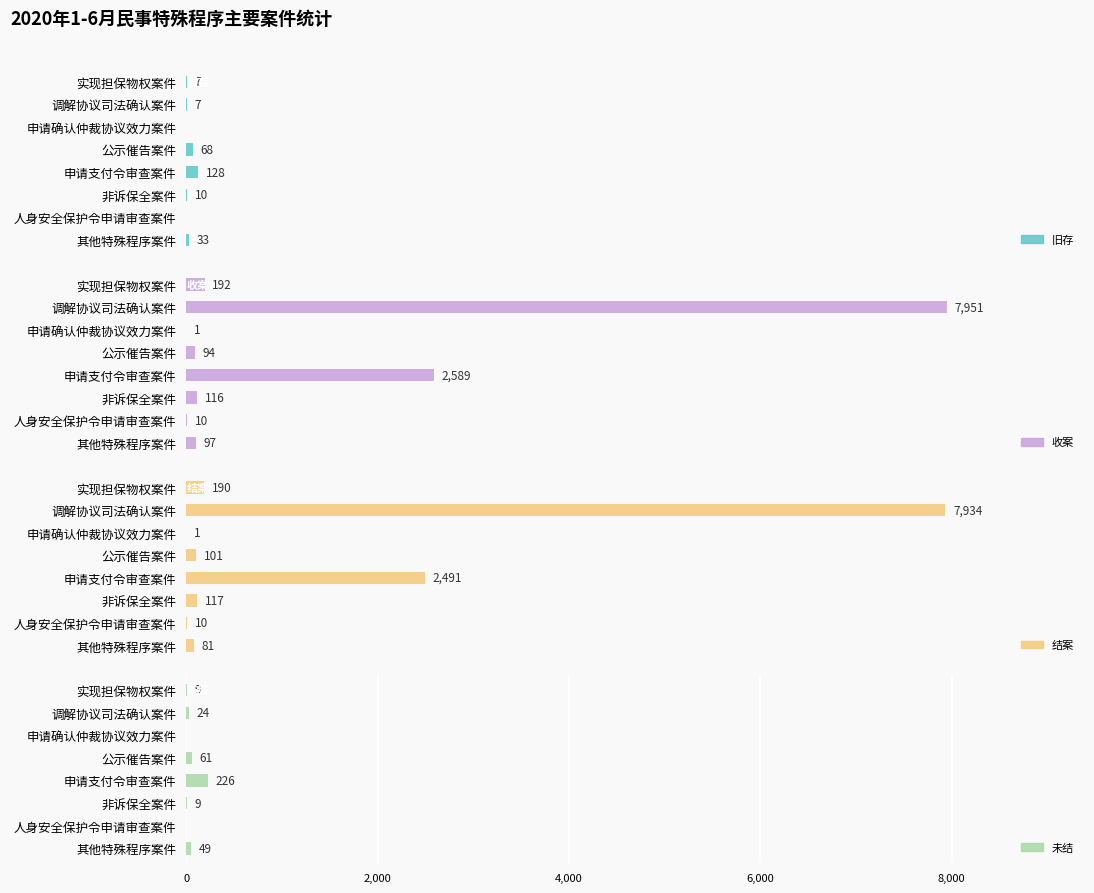

What position from the right is 其他特殊程序案件?

1